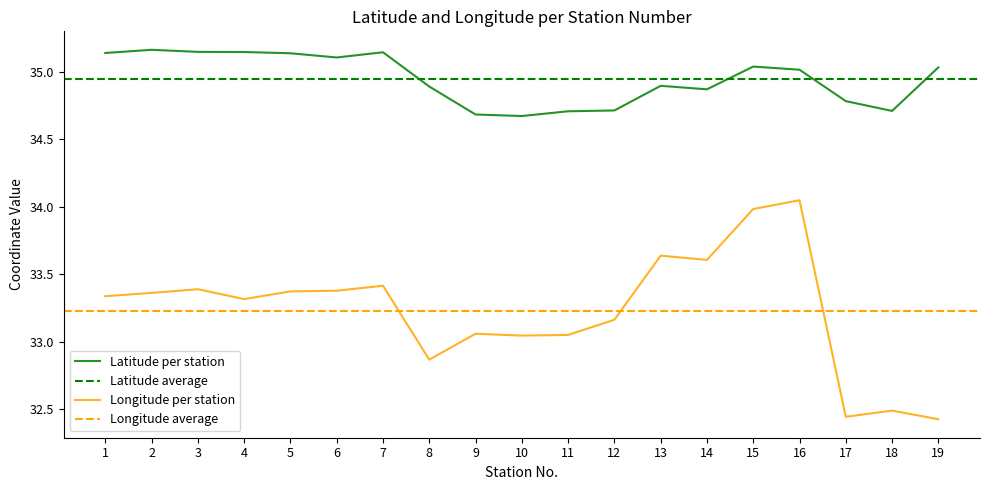

Reading left to right, transcribe all the data shown in this chart.

Latitude: 1=35.1	2=35.2	3=35.1	4=35.1	5=35.1	6=35.1	7=35.1	8=34.9	9=34.7	10=34.7	11=34.7	12=34.7	13=34.9	14=34.9	15=35.0	16=35.0	17=34.8	18=34.7	19=35.0
Longitude: 1=33.3	2=33.4	3=33.4	4=33.3	5=33.4	6=33.4	7=33.4	8=32.9	9=33.1	10=33.0	11=33.1	12=33.2	13=33.6	14=33.6	15=34.0	16=34.0	17=32.4	18=32.5	19=32.4